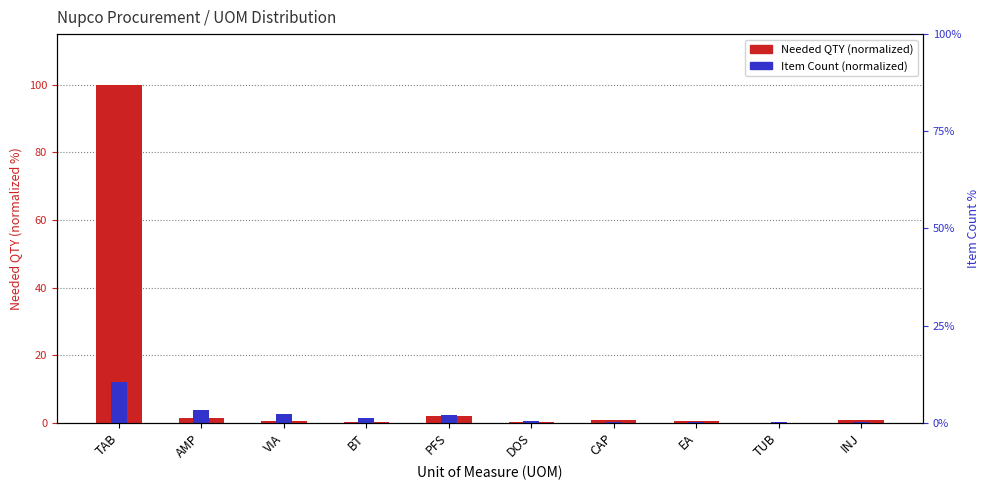

What is the spread (max minus min) of values at CAP?

0.4